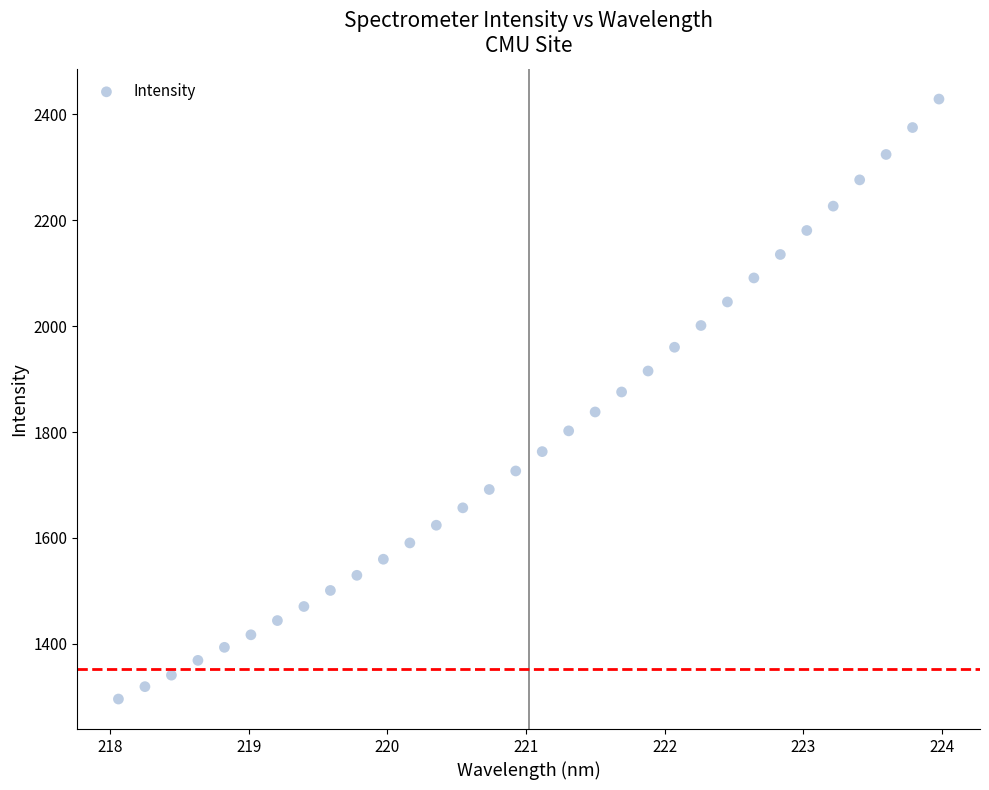

What is the range of X values (max minus min)?

5.9